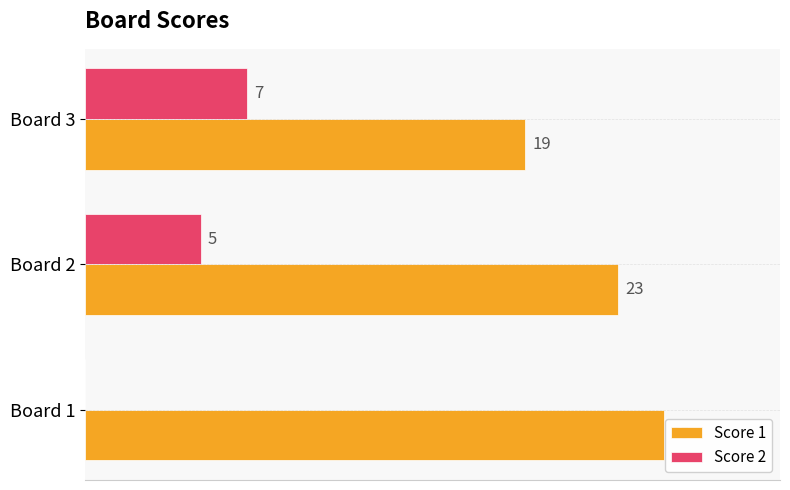

Which series has the largest total across all categories?

Score 1